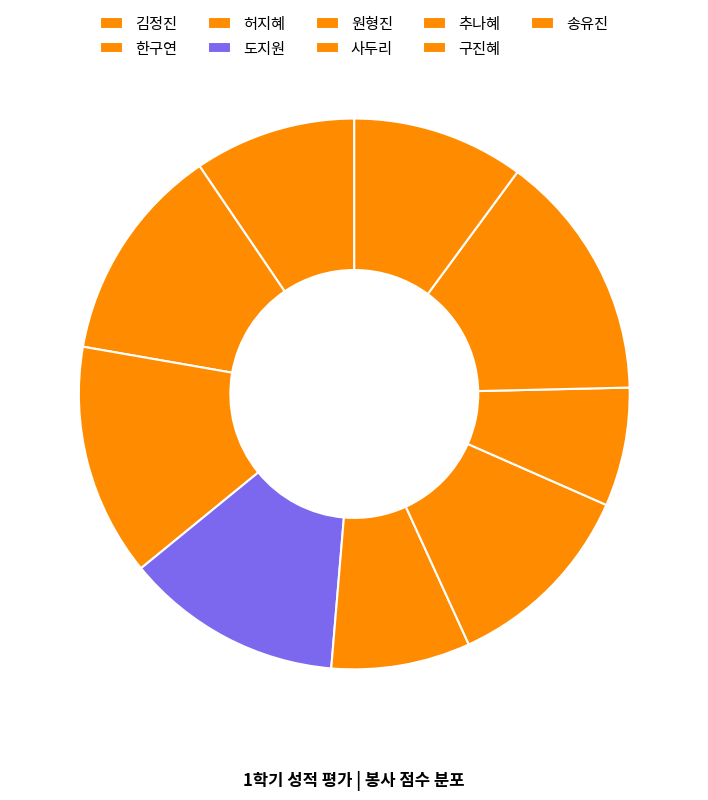

Is it true that 추나혜 is 1% of the pie?

False